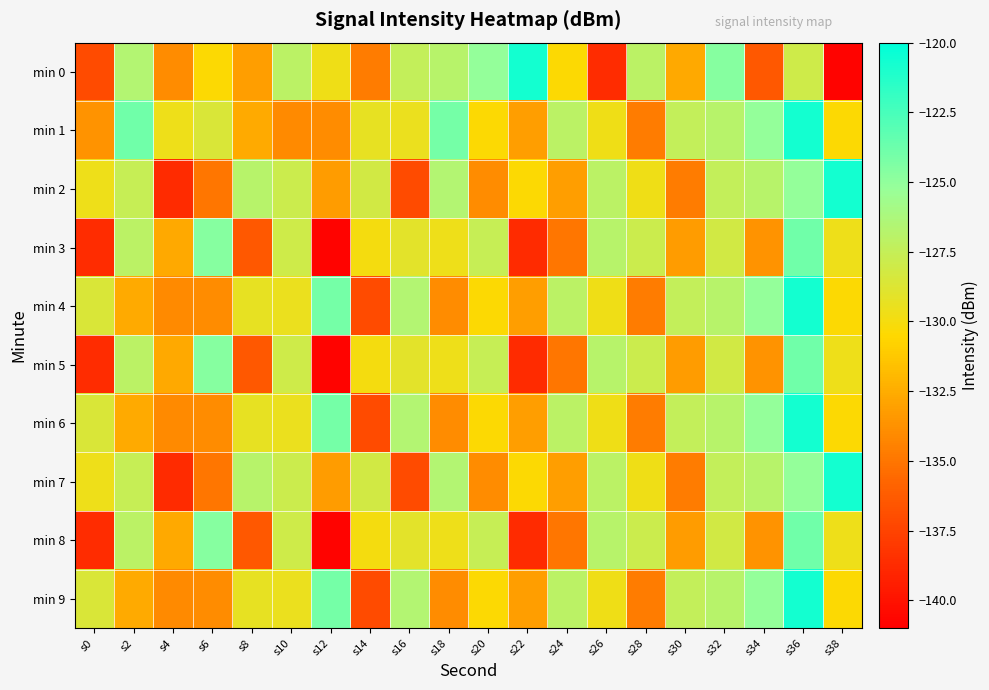

At which category is the sum across all series the highest?

s36